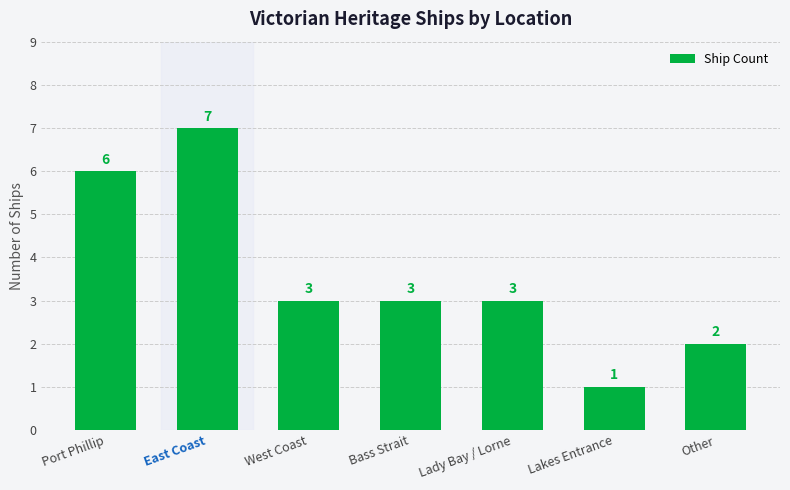

Between Port Phillip and East Coast, which is larger?

East Coast